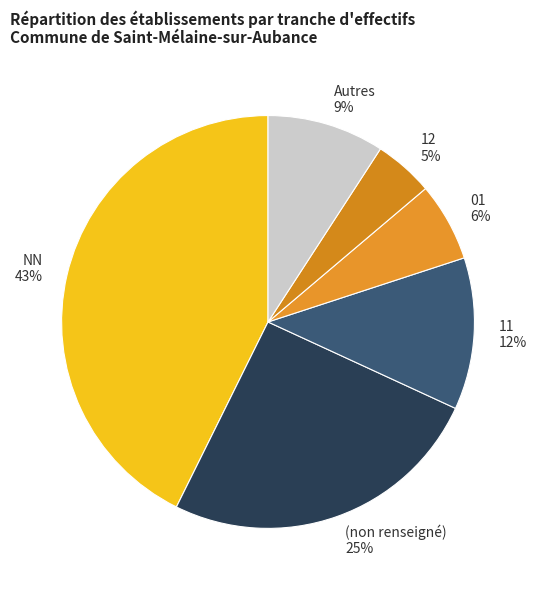

Combined, do 11 and NN account for over 50%?

Yes